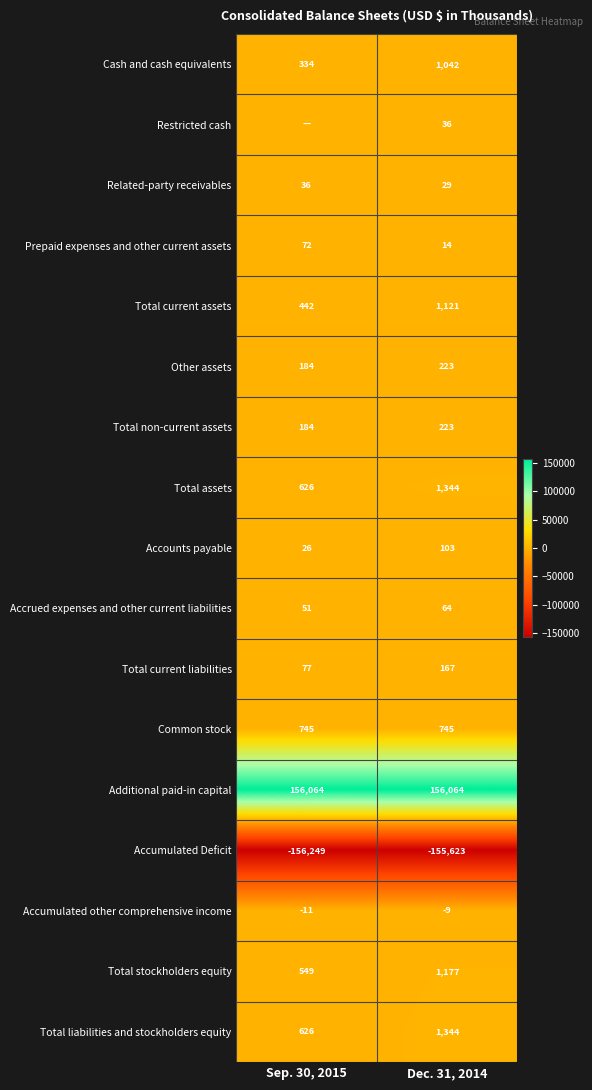

Is the value of Restricted cash at Dec. 31, 2014 greater than the value of Total liabilities and stockholders equity at Dec. 31, 2014?

No